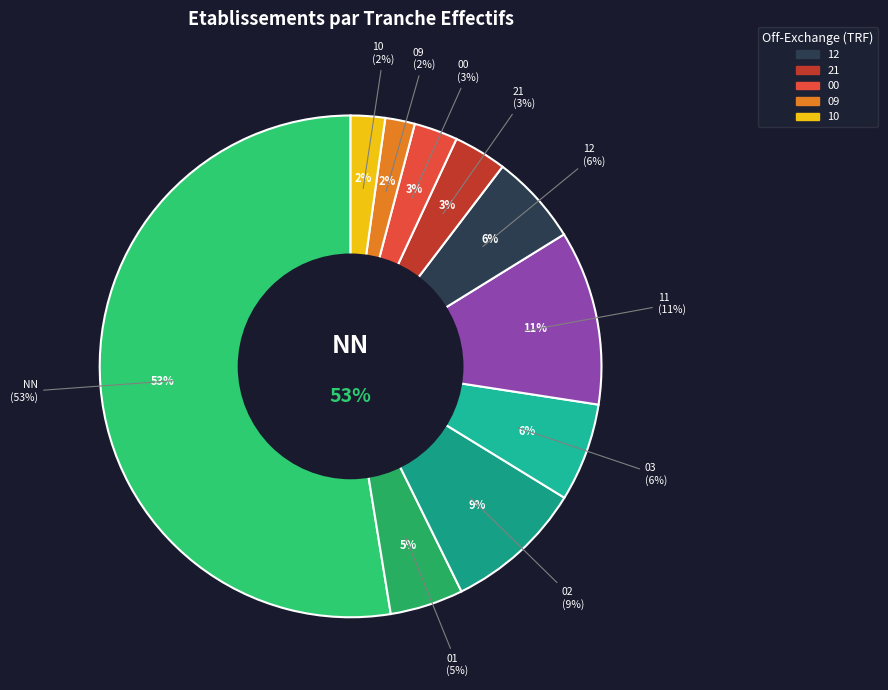

Which category accounts for the majority?

NN